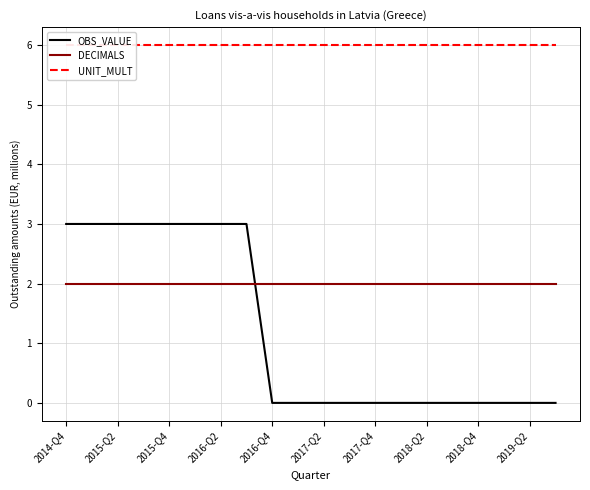

True or false: UNIT_MULT and DECIMALS cross at least once.

False